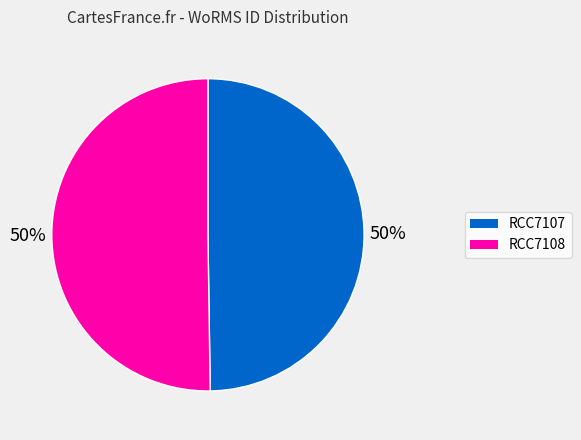

To the nearest percent, what portion does RCC7108 represent?

50%